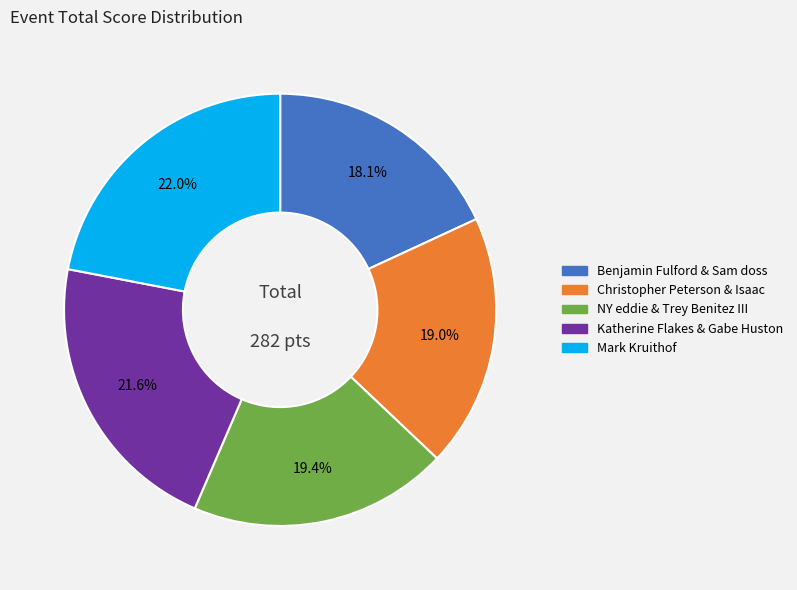

Count the number of slices in the pie.

5